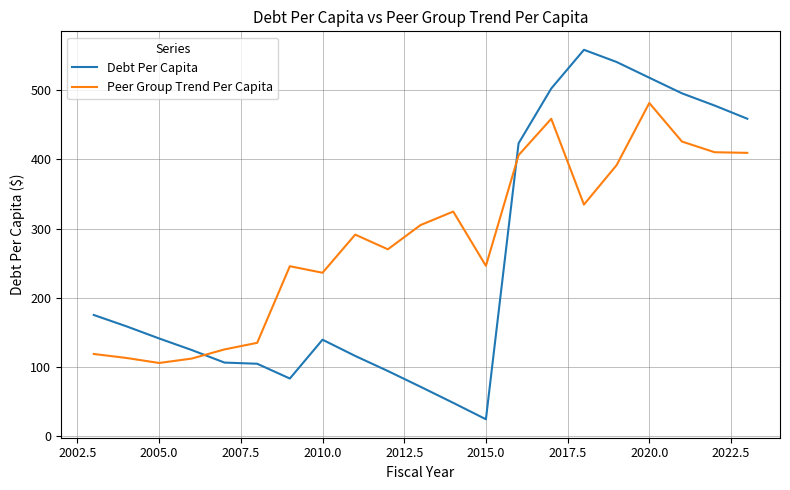

Rank the series by their average value, from highest to lowest.

Peer Group Trend Per Capita, Debt Per Capita